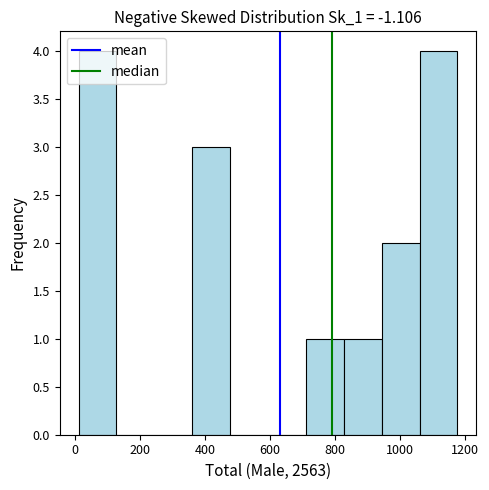

What is the height of the bar covering 820 to 940 on the x-axis? Neither the bar edges nor the heights are printed on the chart, so give them approximately, as read against the axes.

1